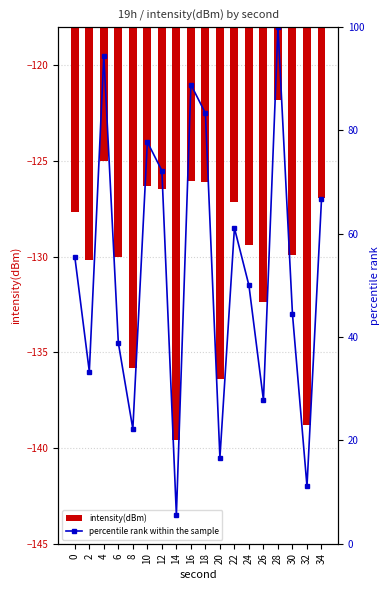

What is the difference between the maximum and minimum values in the percentile rank within the sample series?

94.4